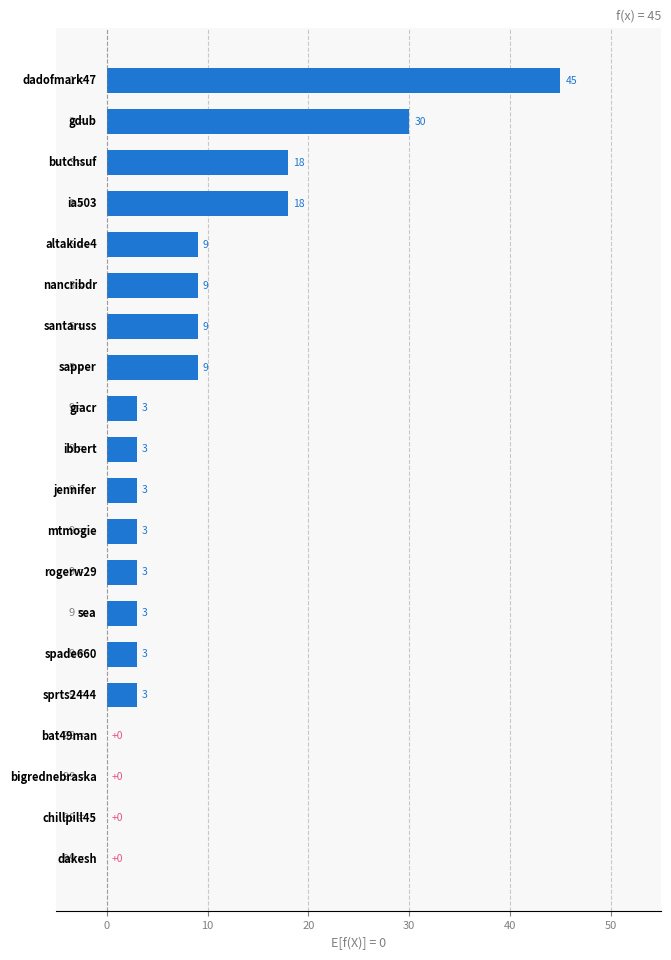

What is the sum of all values?

171